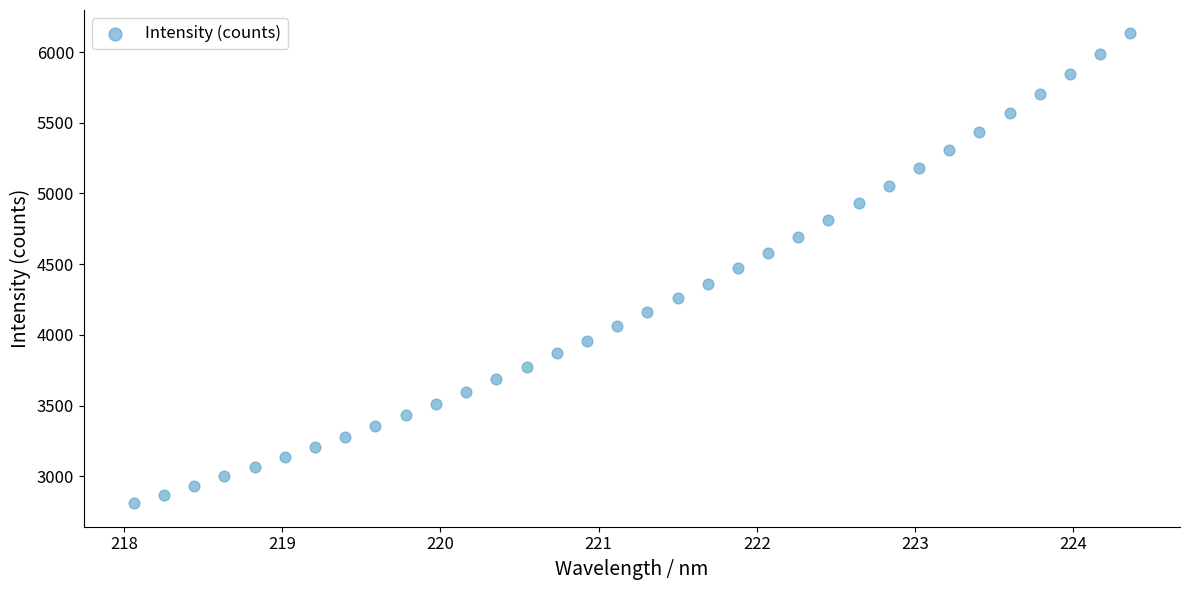

What is the range of X values (max minus min)?

6.3